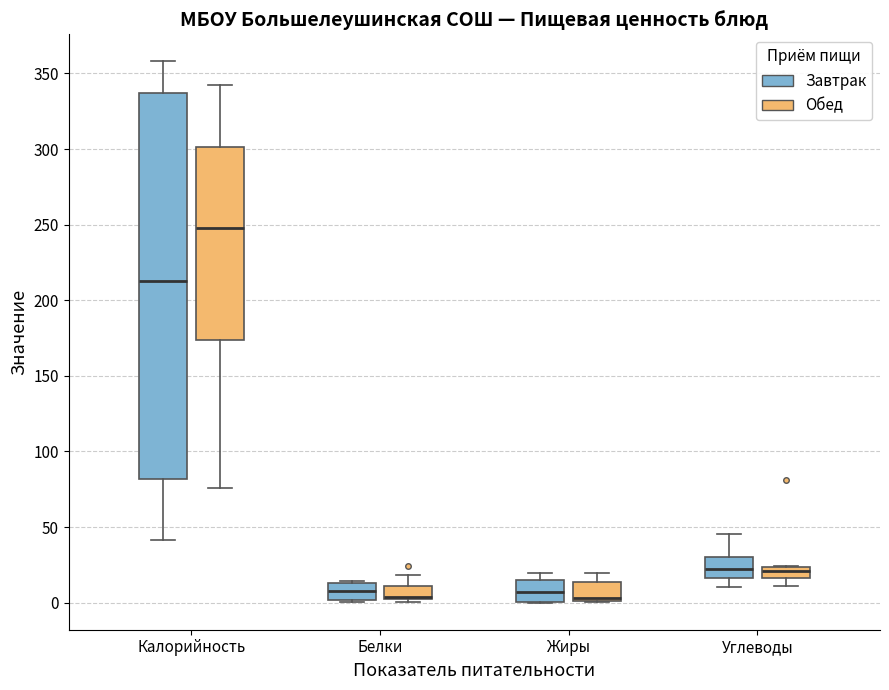

Comparing the boxes themselves (not the whiskers), which one is the tallest?

Калорийность (Завтрак)